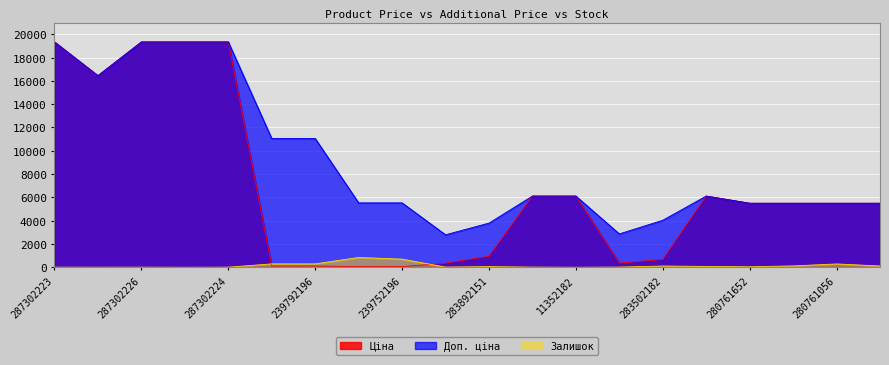

Which series has the largest range (max minus min)?

Ціна